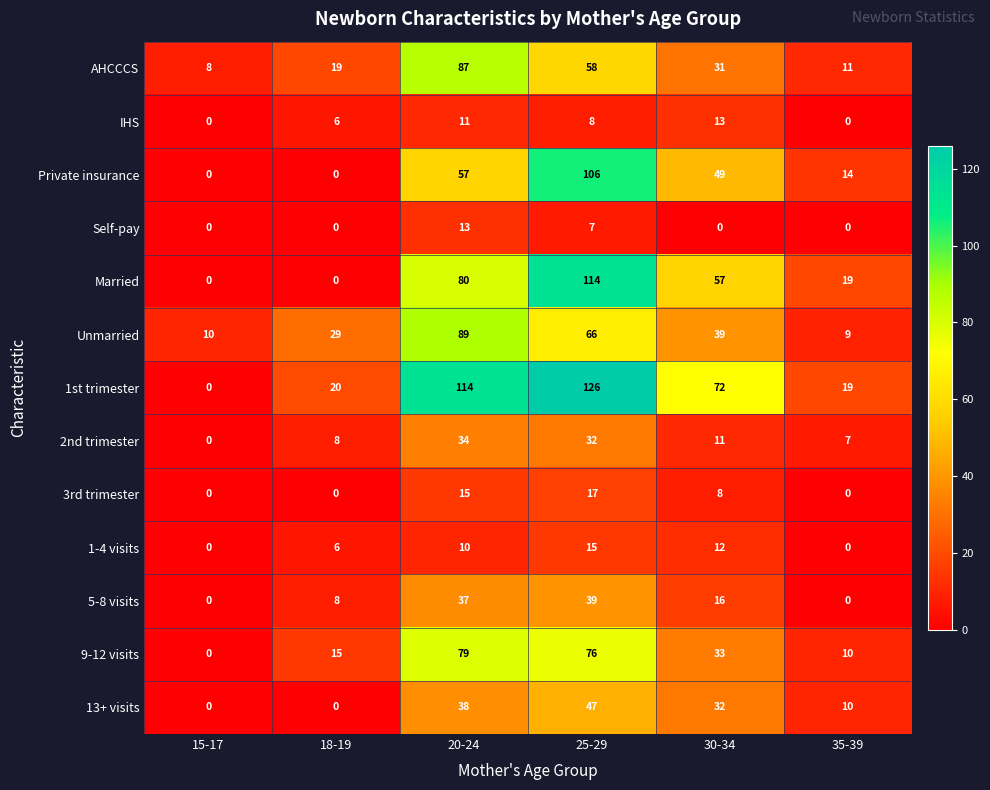

At which category is the sum across all series the highest?

25-29